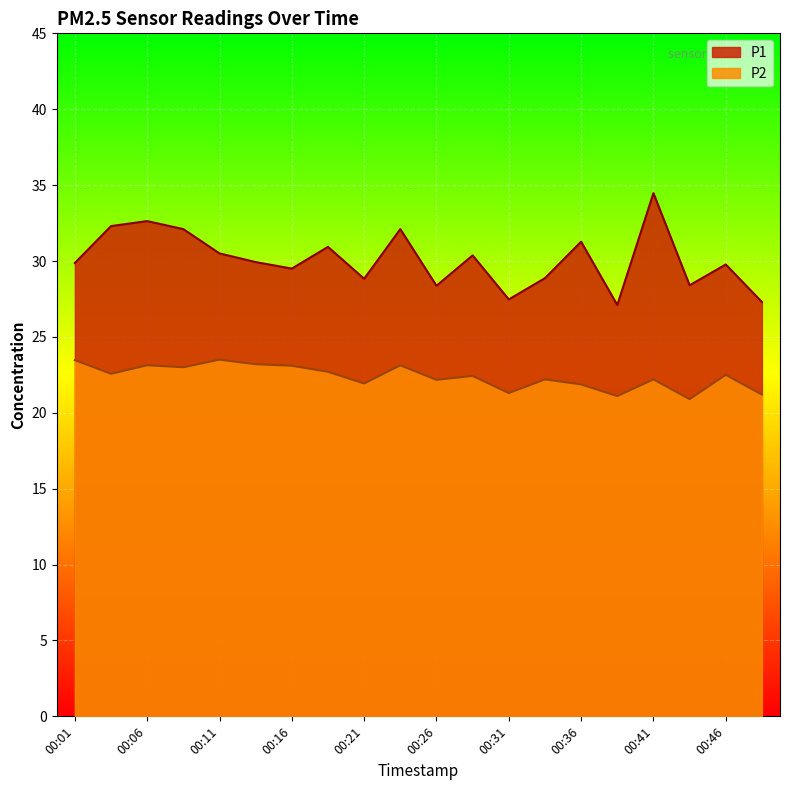

In P1, how many points are higher than both neighbors (excluding endpoints)?

7